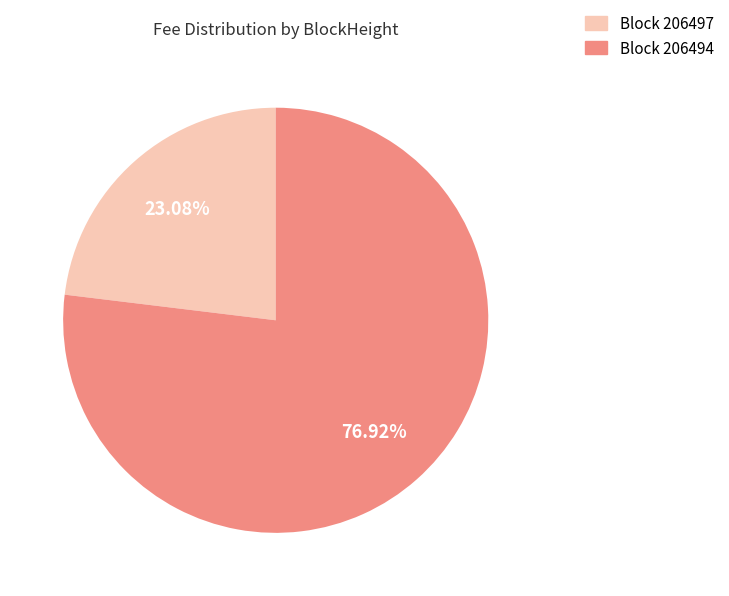

Rank the categories by value from highest to lowest.

Block 206494, Block 206497